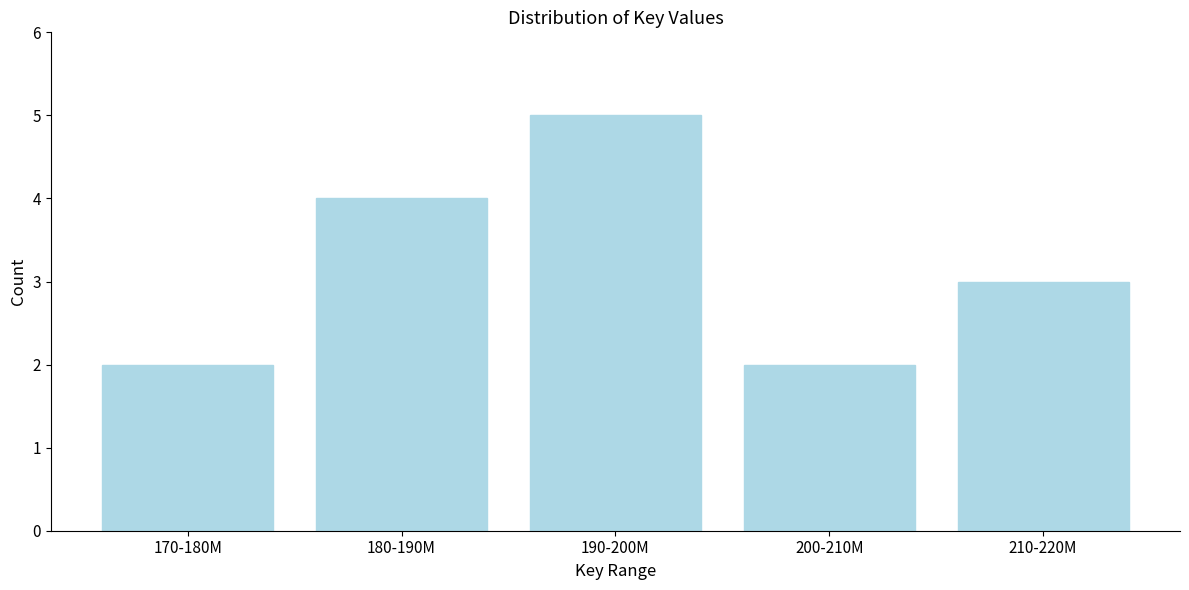

Reading right to left, extract all data points from this chart.

3	2	5	4	2